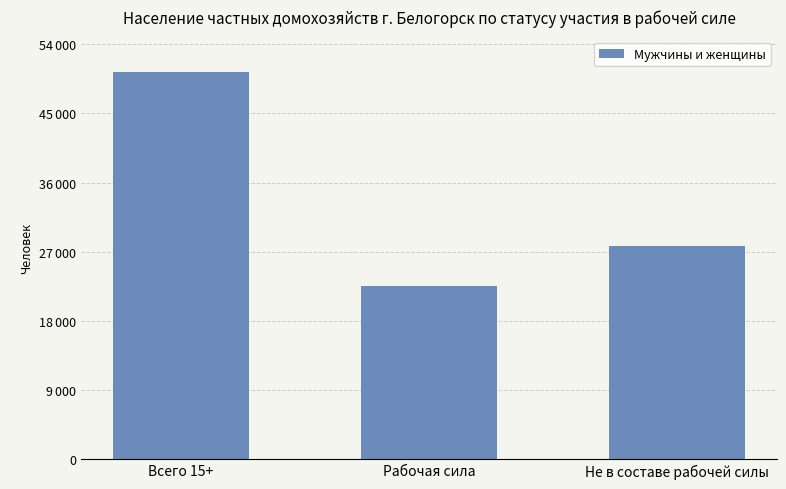

What is the change in value from Рабочая сила to Не в составе рабочей силы?

+5194